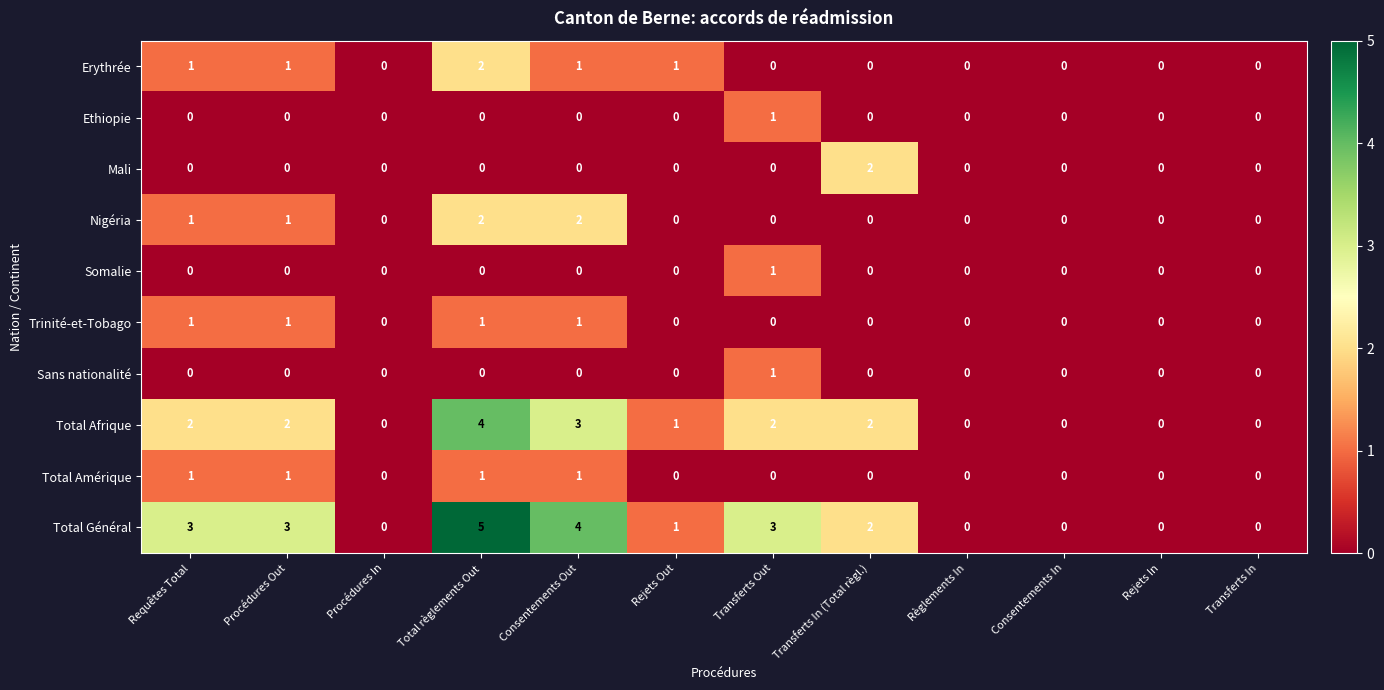

True or false: Total Général has a value of 3 at Requêtes Total.

True